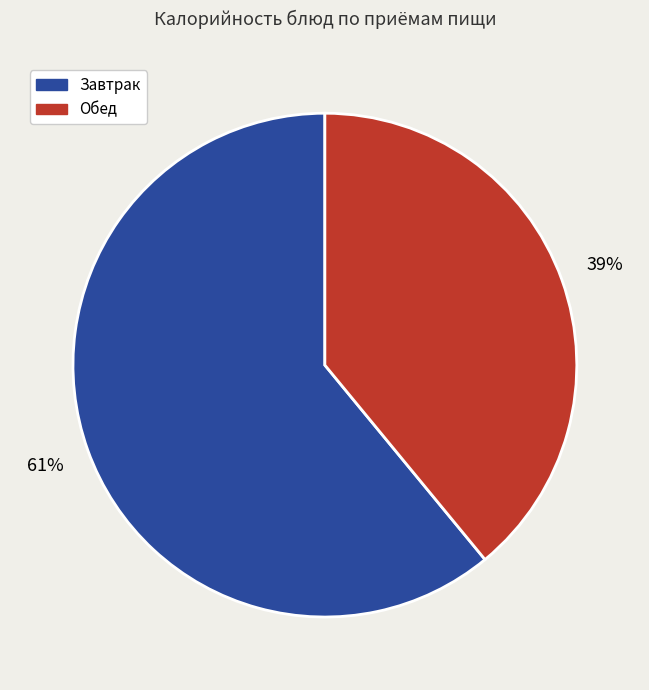

Is the sum of Завтрак and Обед greater than half?

Yes